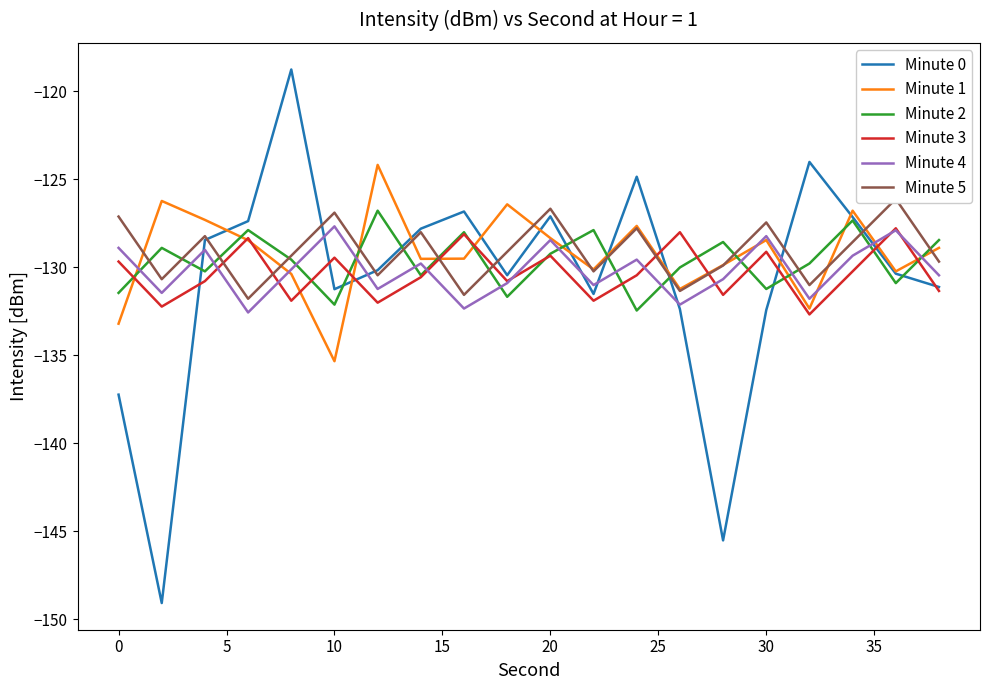

The Minute 4 series shows -57.3 at 30. True or false?

False